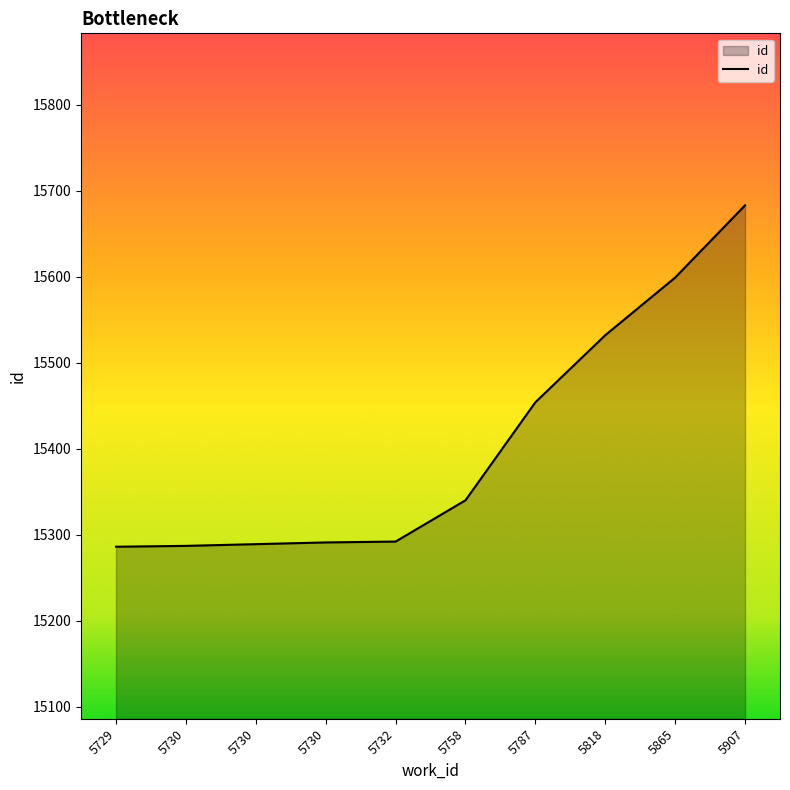

List the labels in order of value, smallest first.

5729, 5730, 5730, 5730, 5732, 5758, 5787, 5818, 5865, 5907